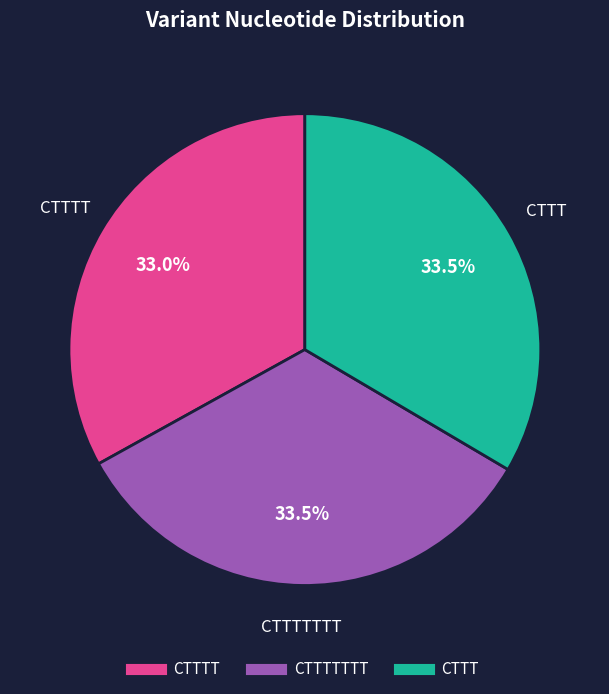

Is there any slice that represents more than half of the pie?

No